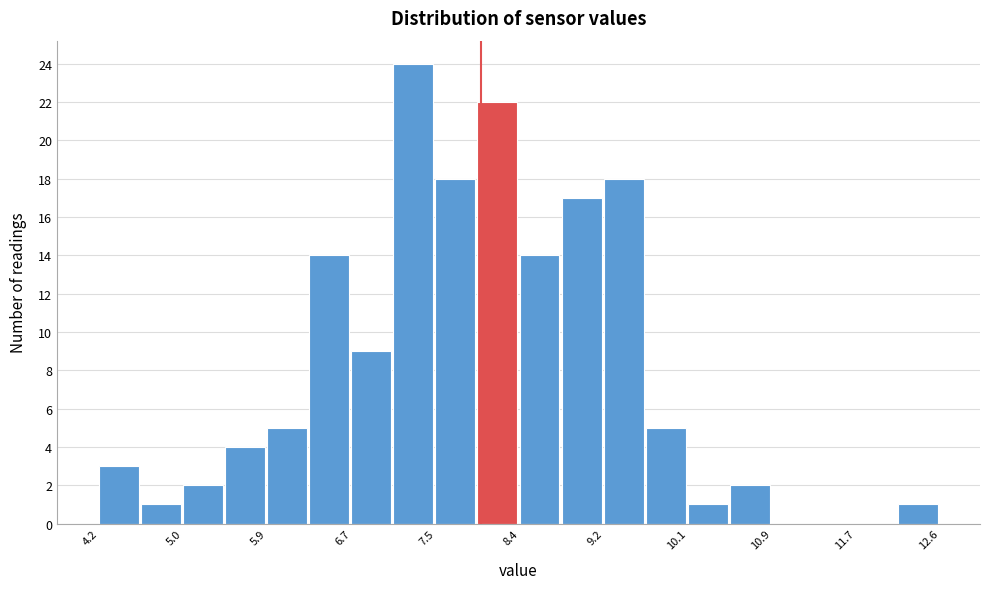

Reading left to right, transcribe this chart: for each bar, give the range it covers on the x-axis and its height. Neither the bar edges nor the heights are printed on the chart, so give them approximately, as read against the axes.

4.2 to 4.6: 3
4.6 to 5.0: 1
5.0 to 5.5: 2
5.5 to 5.9: 4
5.9 to 6.3: 5
6.3 to 6.7: 14
6.7 to 7.1: 9
7.1 to 7.5: 24
7.5 to 8.0: 18
8.0 to 8.4: 22
8.4 to 8.8: 14
8.8 to 9.2: 17
9.2 to 9.6: 18
9.6 to 10.1: 5
10.1 to 10.5: 1
10.5 to 10.9: 2
10.9 to 11.3: 0
11.3 to 11.7: 0
11.7 to 12.2: 0
12.2 to 12.6: 1